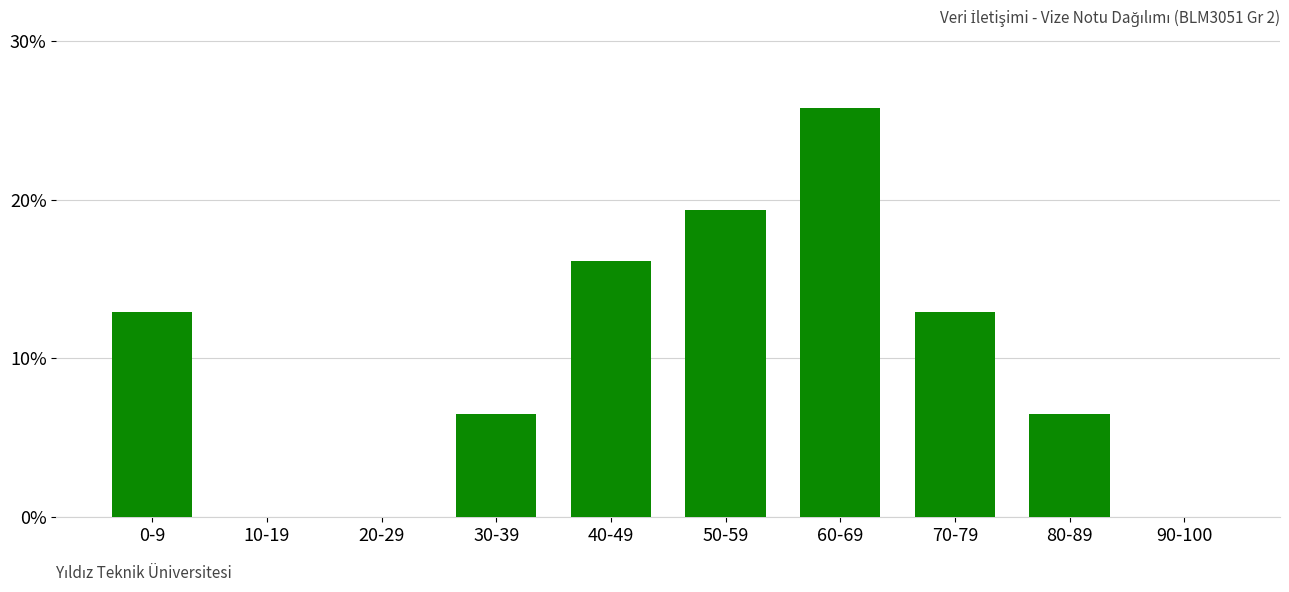

What is the maximum value shown in the chart?

25.8